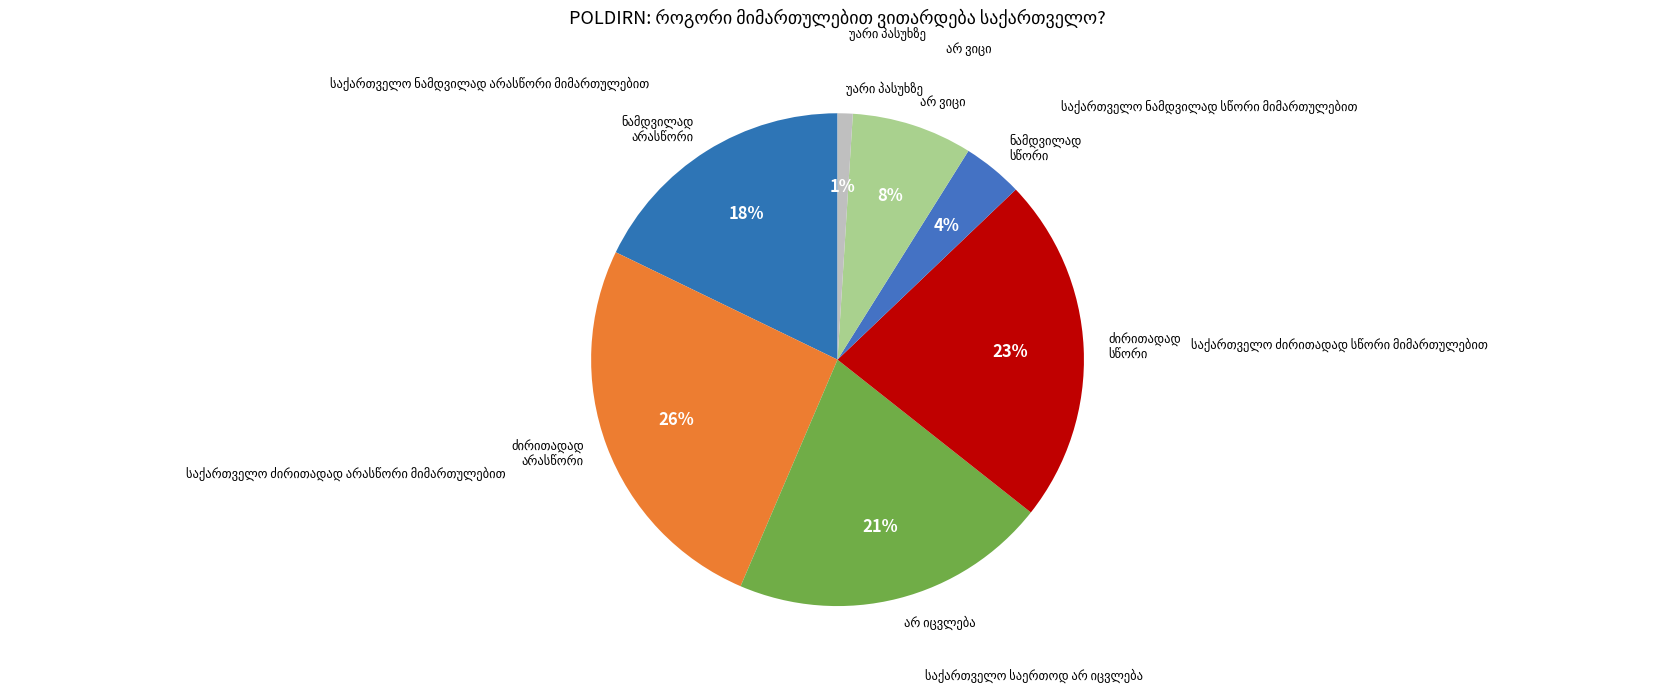

Rank the categories by value from lowest to highest.

უარი პასუხზე, საქართველო ნამდვილად სწორი მიმართულებით, არ ვიცი, საქართველო ნამდვილად არასწორი მიმართულებით, საქართველო საერთოდ არ იცვლება, საქართველო ძირითადად სწორი მიმართულებით, საქართველო ძირითადად არასწორი მიმართულებით